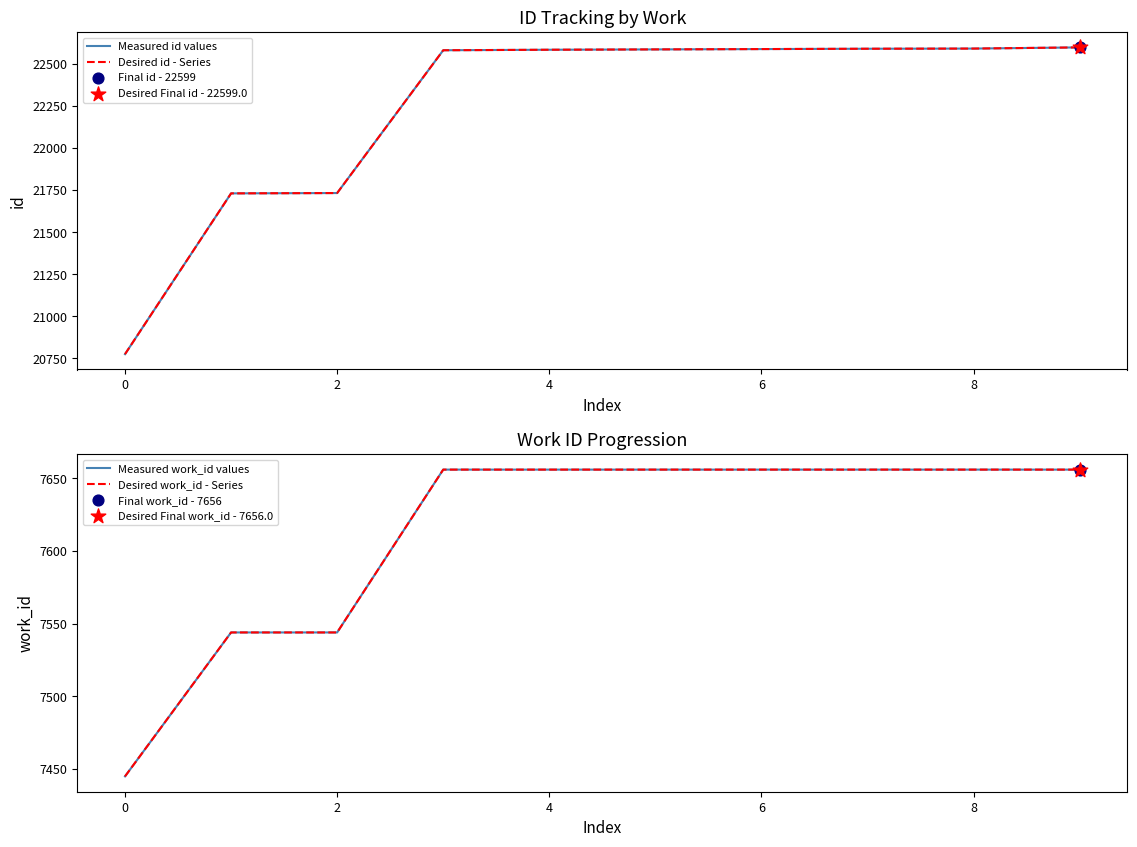

Is the value of Desired work_id - Series at 4 greater than the value of Measured work_id values at −2?

Yes